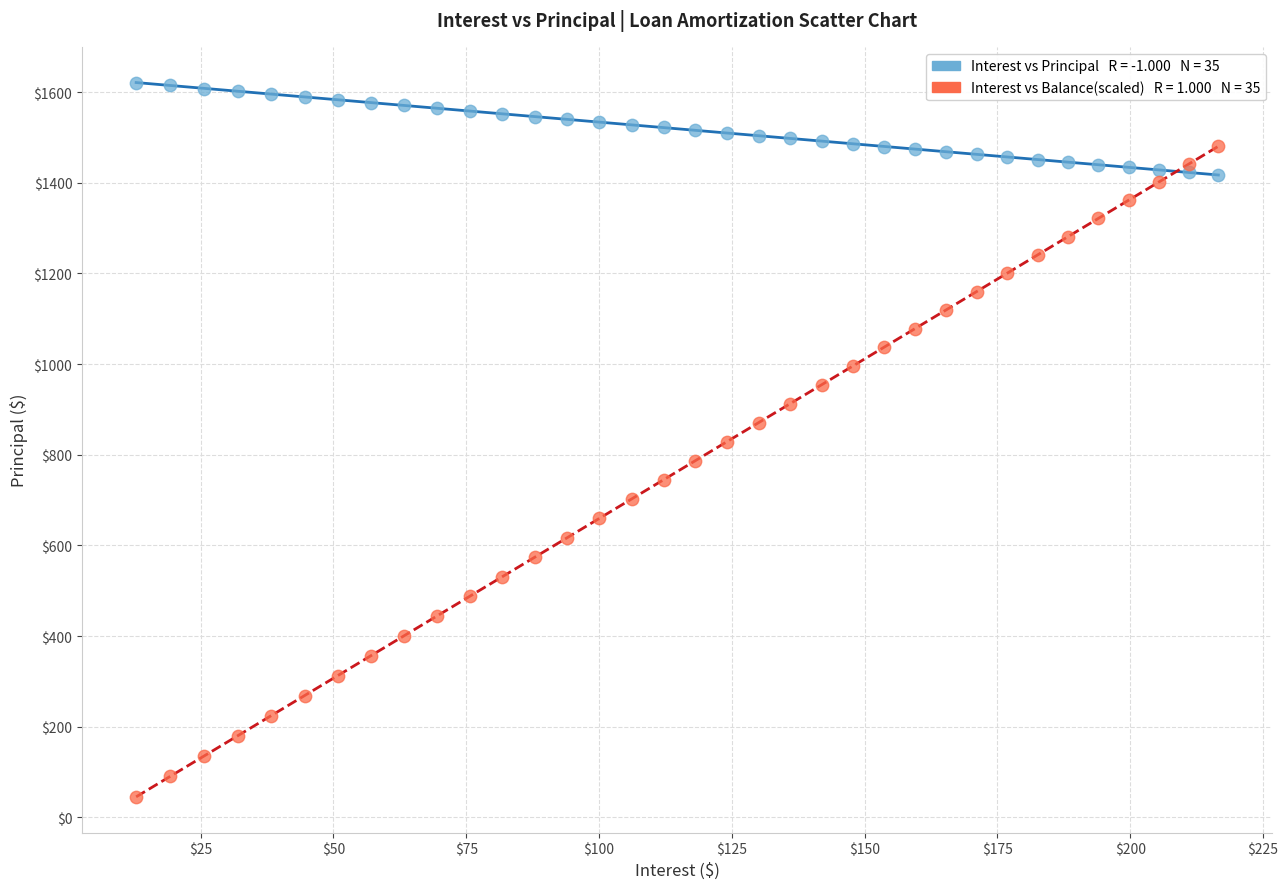

Across all data points, what is the range of X values (max minus min)?

203.7